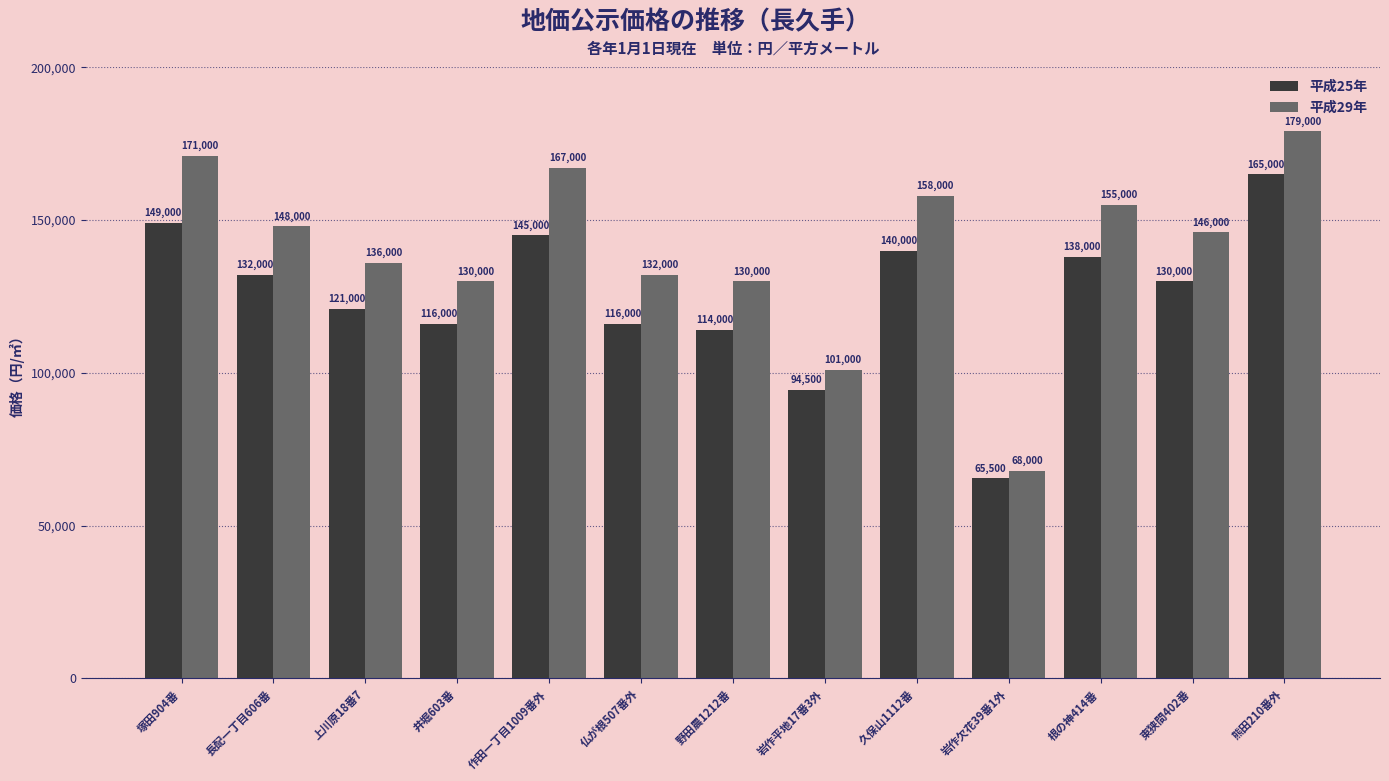

Reading right to left, extract all data points from this chart.

平成25年: 165000	130000	138000	65500	140000	94500	114000	116000	145000	116000	121000	132000	149000
平成29年: 179000	146000	155000	68000	158000	101000	130000	132000	167000	130000	136000	148000	171000